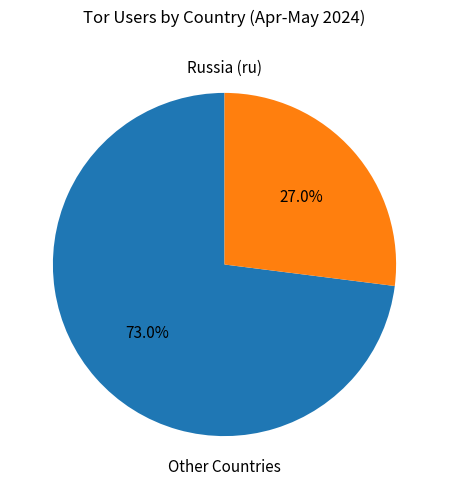

Is there any slice that represents more than half of the pie?

Yes